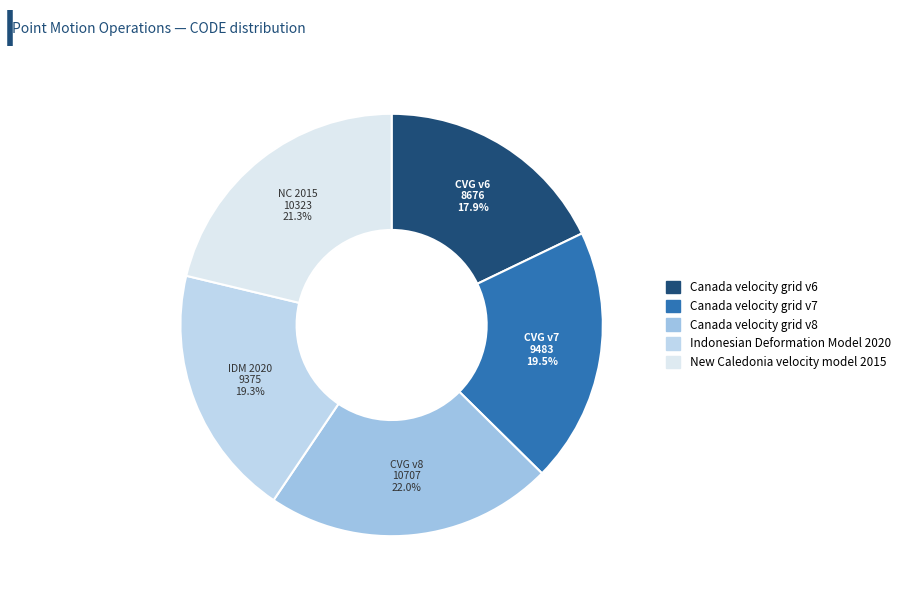

Does Canada velocity grid v7 account for over 50% of the chart?

No